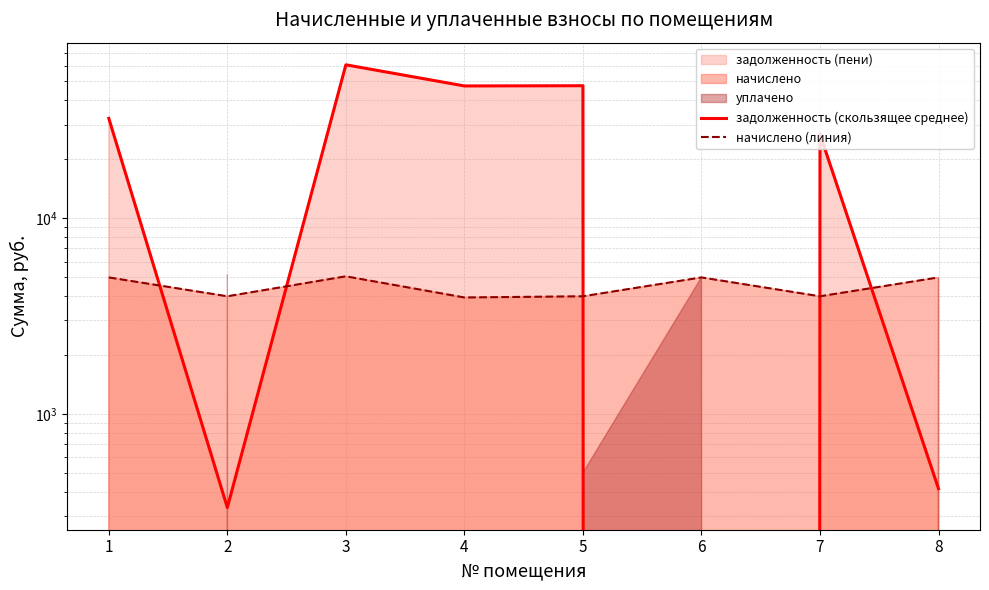

Is it true that начислено (линия) equals 4977.6 at 1?

True